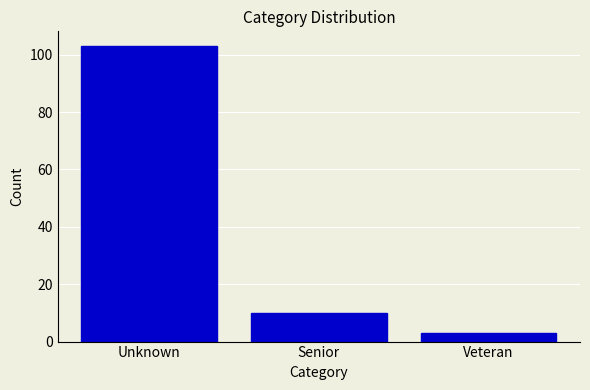

Reading left to right, what are all the values shown in this chart?

103	10	3